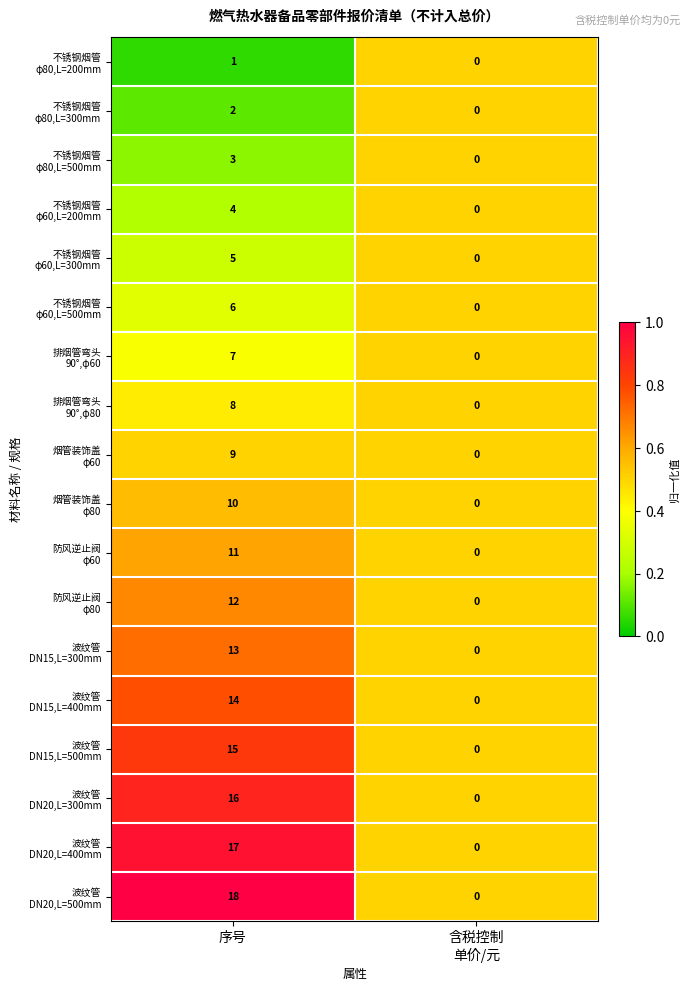

At which category is the sum across all series the highest?

序号